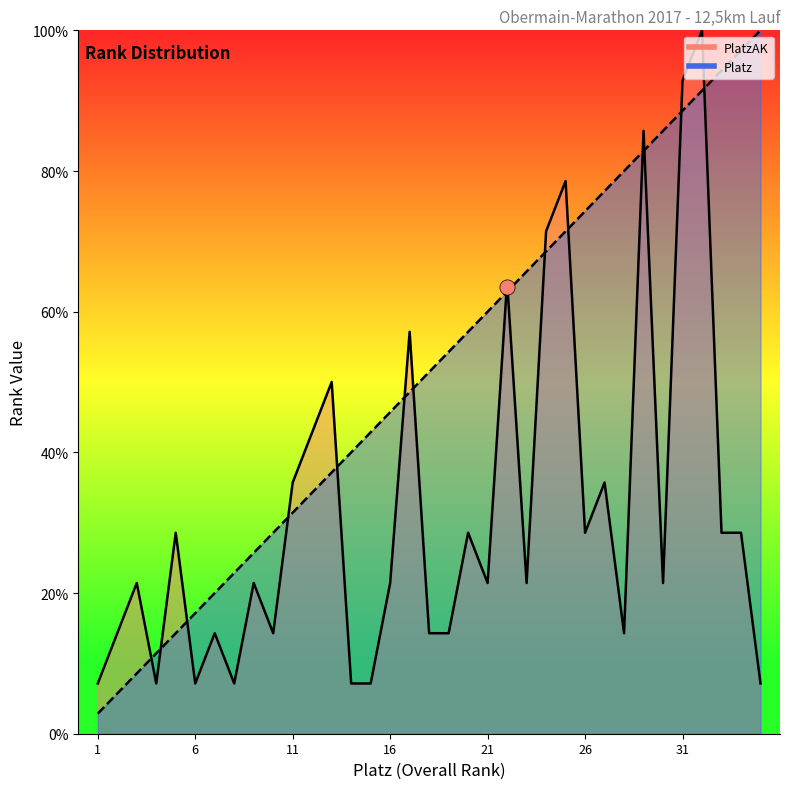

Which series has the largest total across all categories?

Platz